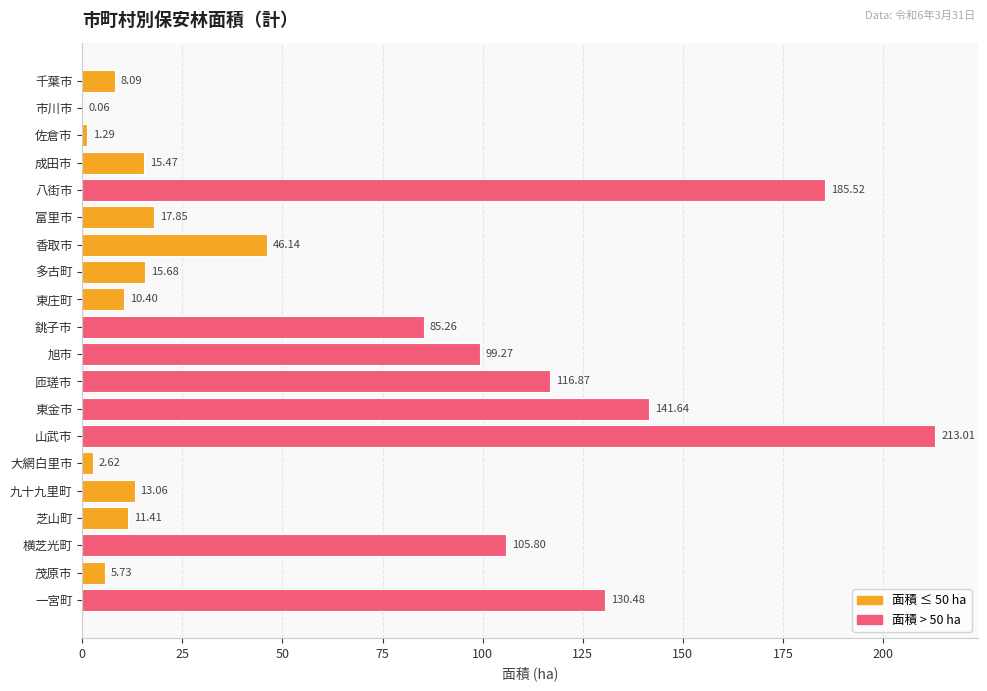

Where is the data nearest to the value 106?

横芝光町